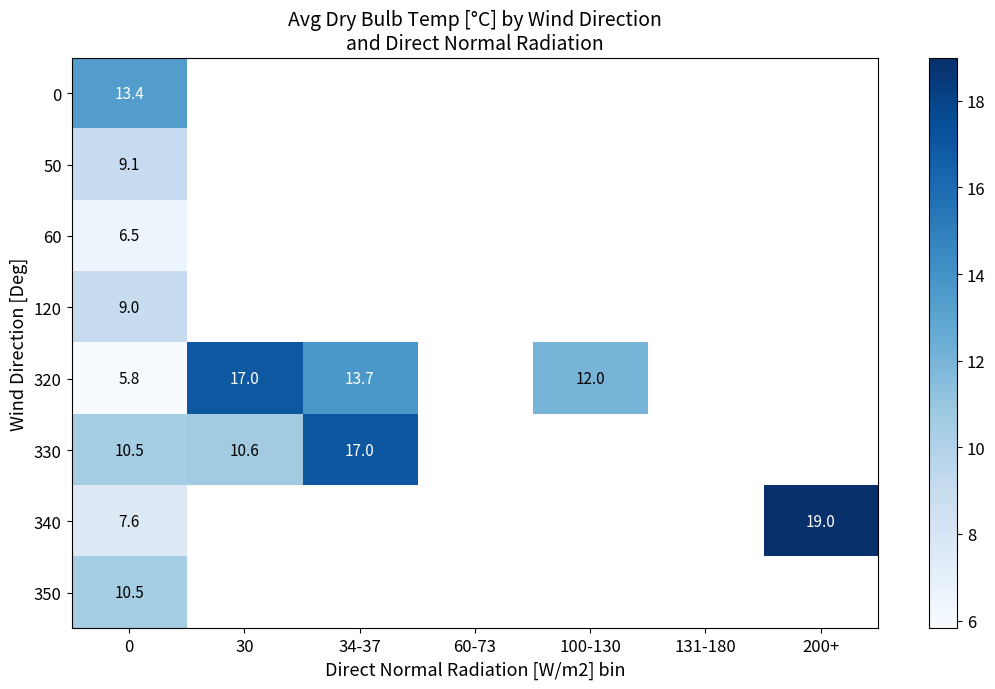

How many positive values does the 0 series have?

1